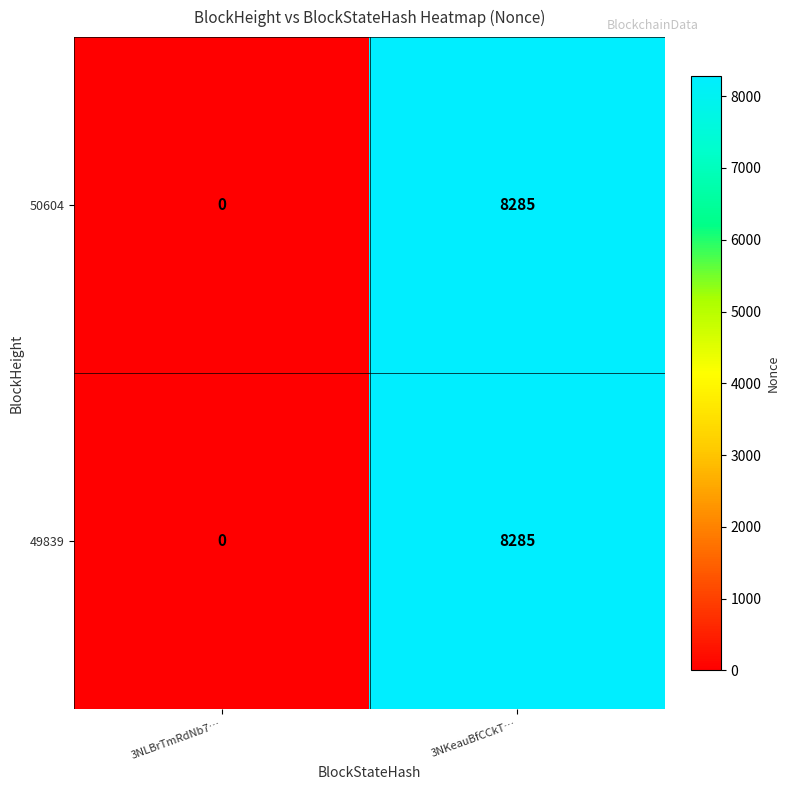

What is the sum of the 50604 values at 3NLBrTmRdNb7… and 3NKeauBfCCkT…?

8285